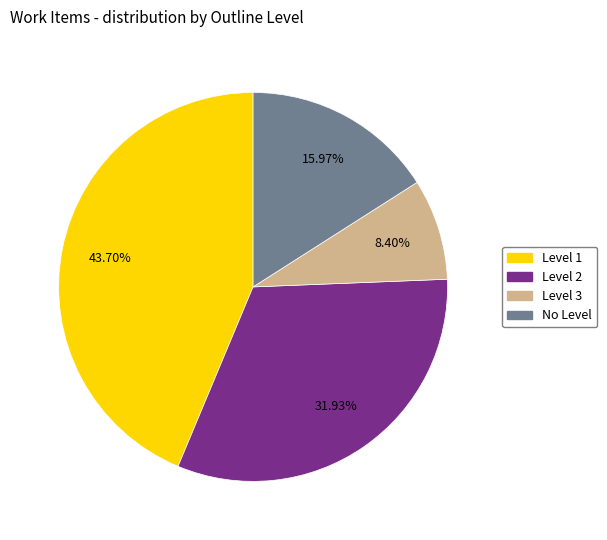

To the nearest percent, what is the combined percentage of Level 2 and Level 3?

40%